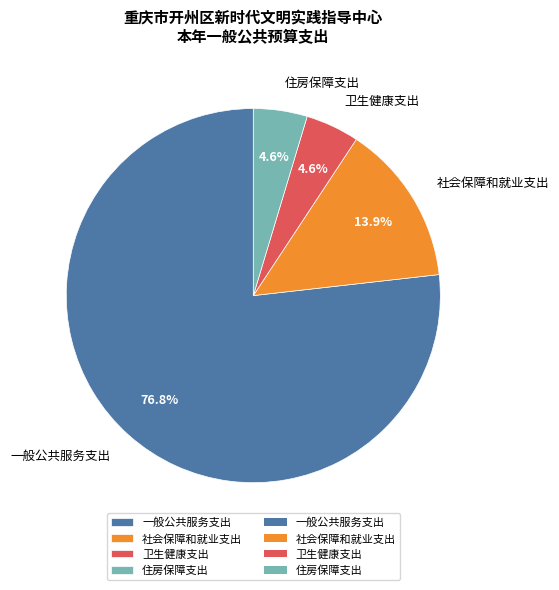

Which slice is the largest?

一般公共服务支出